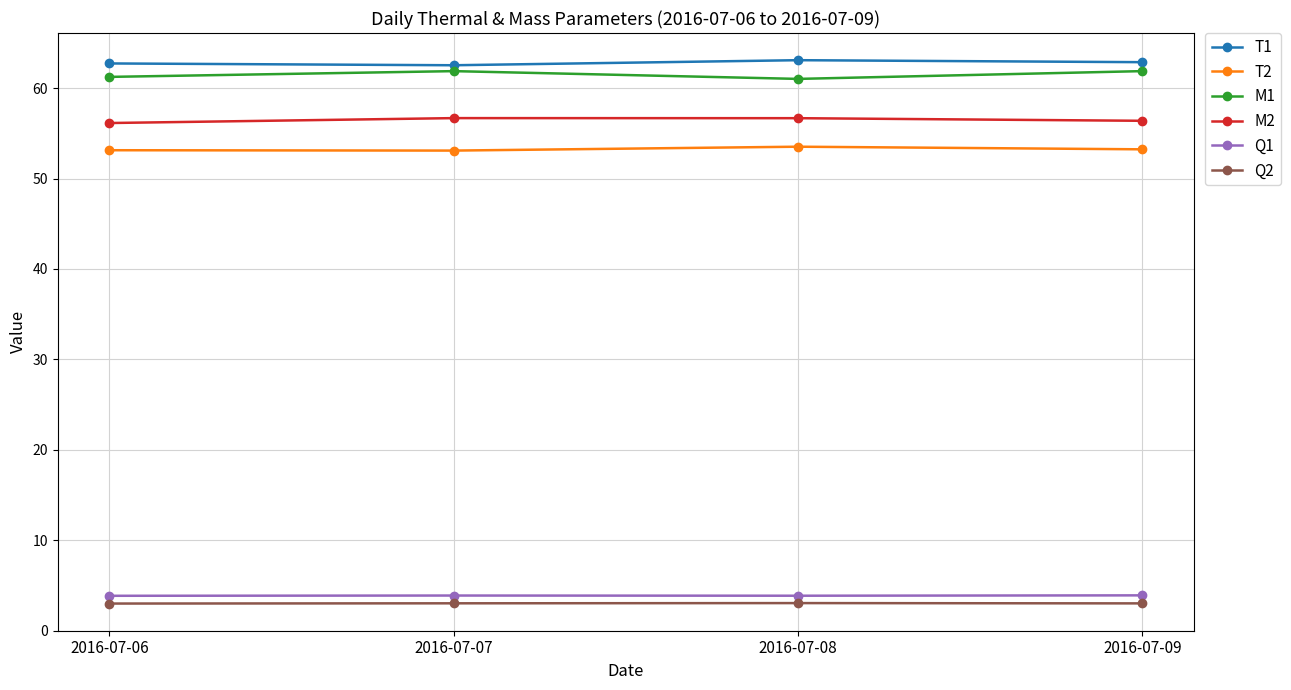

Is it true that Q1 equals 3.9 at 2016-07-09?

True